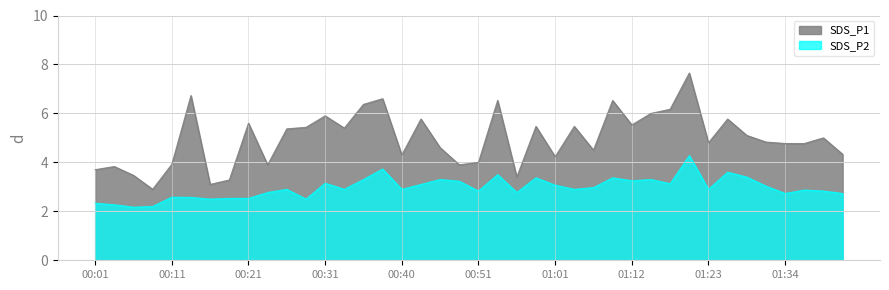

True or false: SDS_P2 and SDS_P1 cross at least once.

False